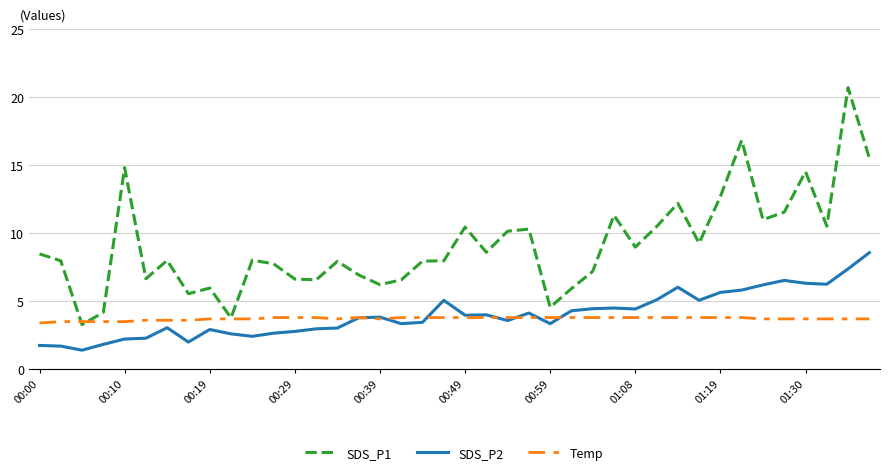

True or false: SDS_P1 and SDS_P2 cross at least once.

False